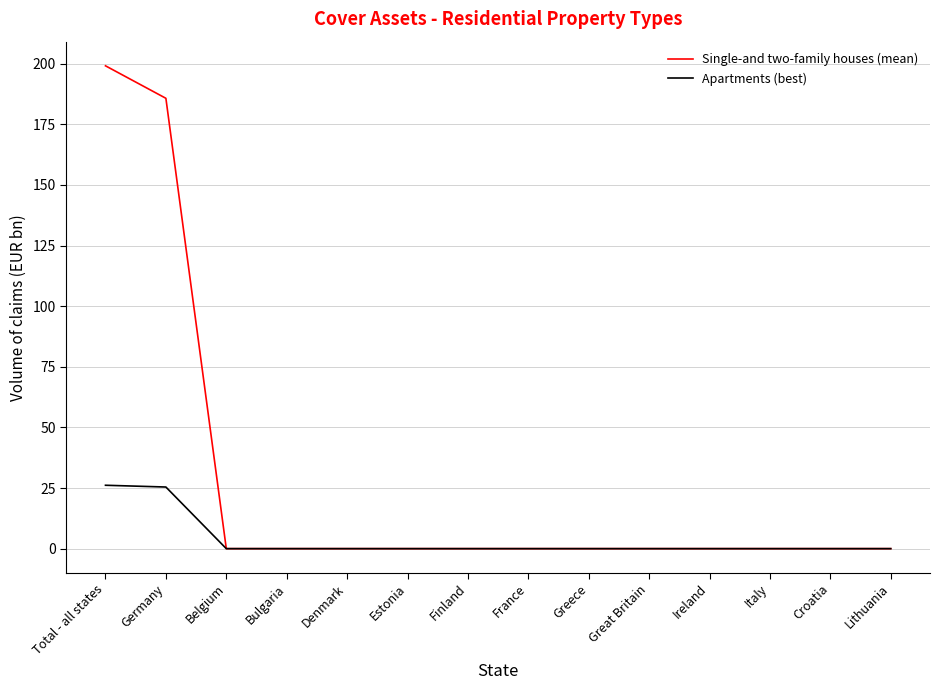

What is the average value of the Apartments (best) series?

3.7